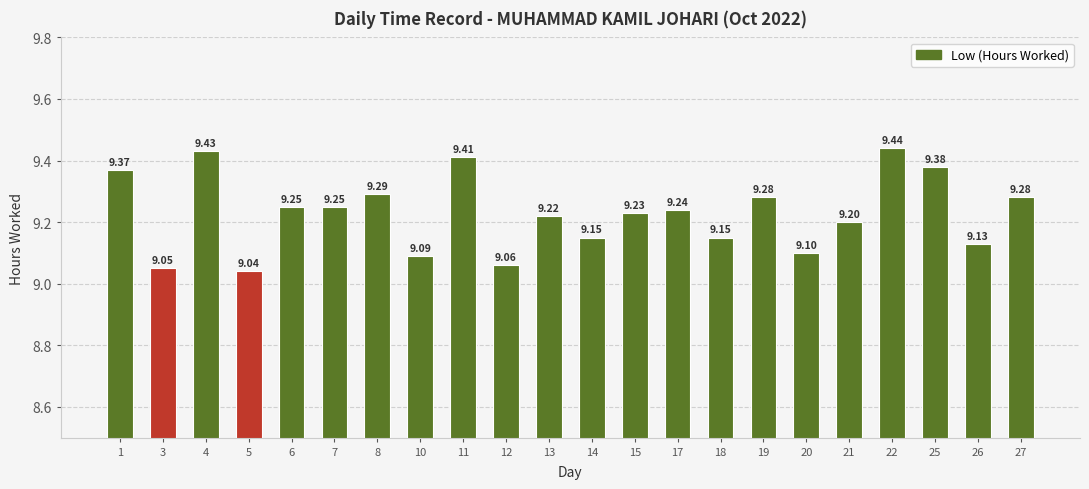

Read the value at 18.

9.2